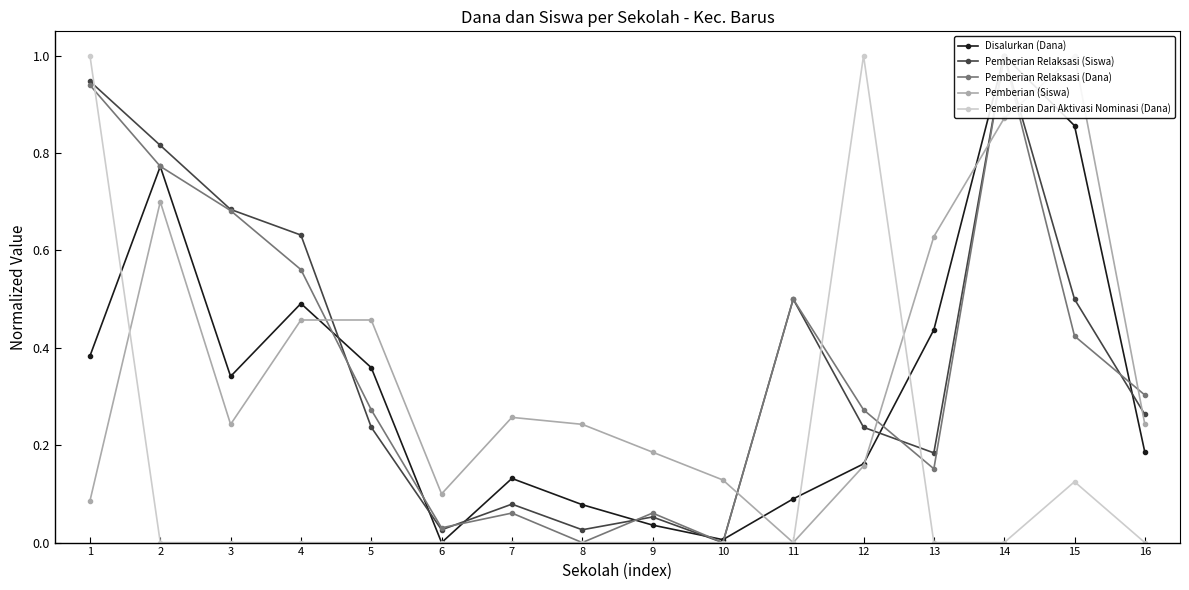

Reading left to right, what are all the values shown in this chart?

Disalurkan (Dana): 1=0.4	2=0.8	3=0.3	4=0.5	5=0.4	6=0.0	7=0.1	8=0.1	9=0.0	10=0.0	11=0.1	12=0.2	13=0.4	14=1.0	15=0.9	16=0.2
Pemberian Relaksasi (Siswa): 1=0.9	2=0.8	3=0.7	4=0.6	5=0.2	6=0.0	7=0.1	8=0.0	9=0.1	10=0.0	11=0.5	12=0.2	13=0.2	14=1.0	15=0.5	16=0.3
Pemberian Relaksasi (Dana): 1=0.9	2=0.8	3=0.7	4=0.6	5=0.3	6=0.0	7=0.1	8=0.0	9=0.1	10=0.0	11=0.5	12=0.3	13=0.2	14=1.0	15=0.4	16=0.3
Pemberian (Siswa): 1=0.1	2=0.7	3=0.2	4=0.5	5=0.5	6=0.1	7=0.3	8=0.2	9=0.2	10=0.1	11=0.0	12=0.2	13=0.6	14=0.9	15=1.0	16=0.2
Pemberian Dari Aktivasi Nominasi (Dana): 1=1.0	2=0.0	3=0.0	4=0.0	5=0.0	6=0.0	7=0.0	8=0.0	9=0.0	10=0.0	11=0.0	12=1.0	13=0.0	14=0.0	15=0.1	16=0.0